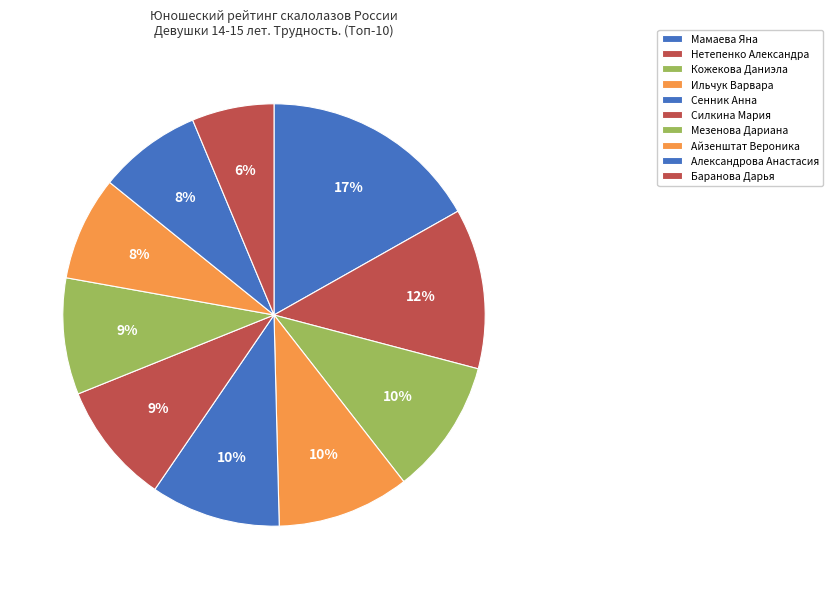

Is it true that Айзенштат Вероника is 8% of the pie?

True